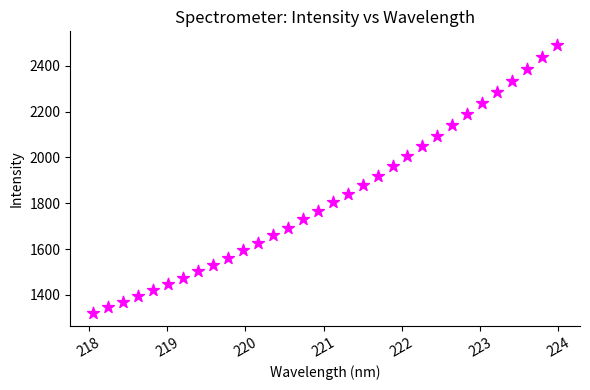

What is the range of X values (max minus min)?

5.9